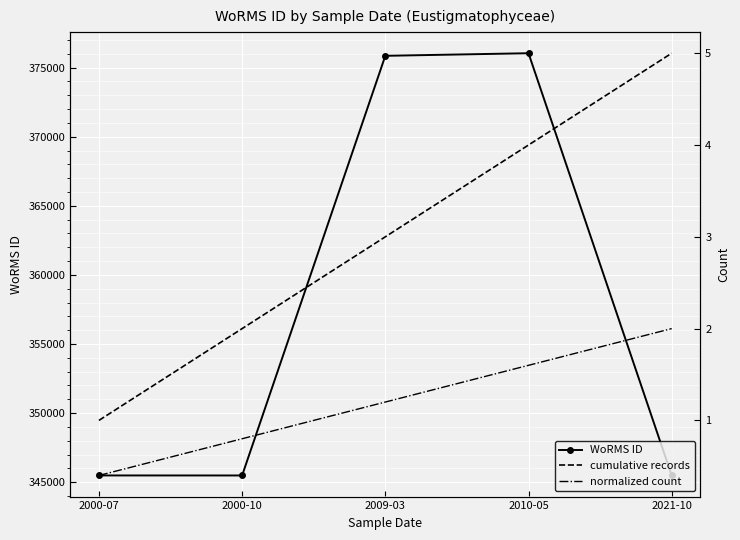

Reading left to right, transcribe all the data shown in this chart.

WoRMS ID: 2000-07=345489.0	2000-10=345487.0	2009-03=375856.0	2010-05=376043.0	2021-10=345489.0
cumulative records: 2000-07=1.0	2000-10=2.0	2009-03=3.0	2010-05=4.0	2021-10=5.0
normalized count: 2000-07=0.4	2000-10=0.8	2009-03=1.2	2010-05=1.6	2021-10=2.0